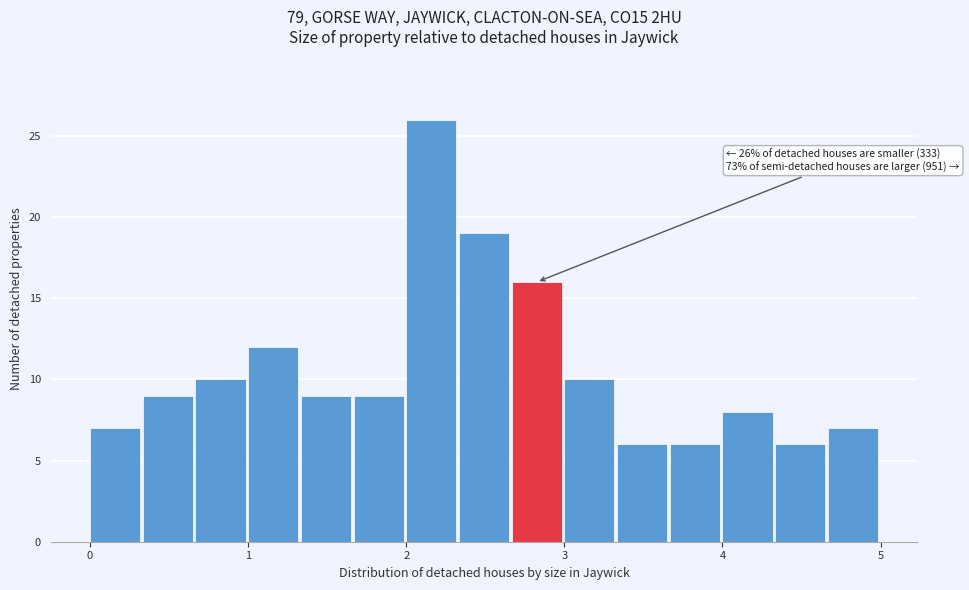

Around what value on the x-axis is the tallest bar? Give the approximate position of its centre, as read against the axis.

2.2